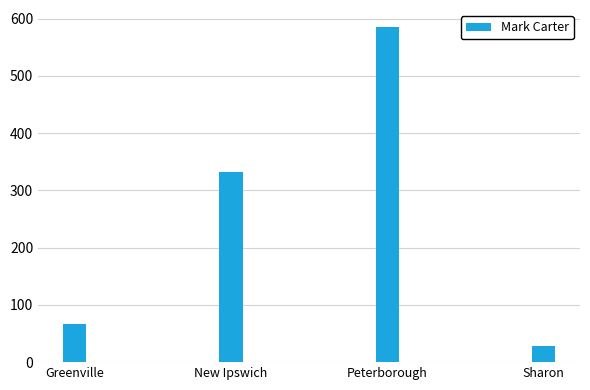

What is the average value?

254